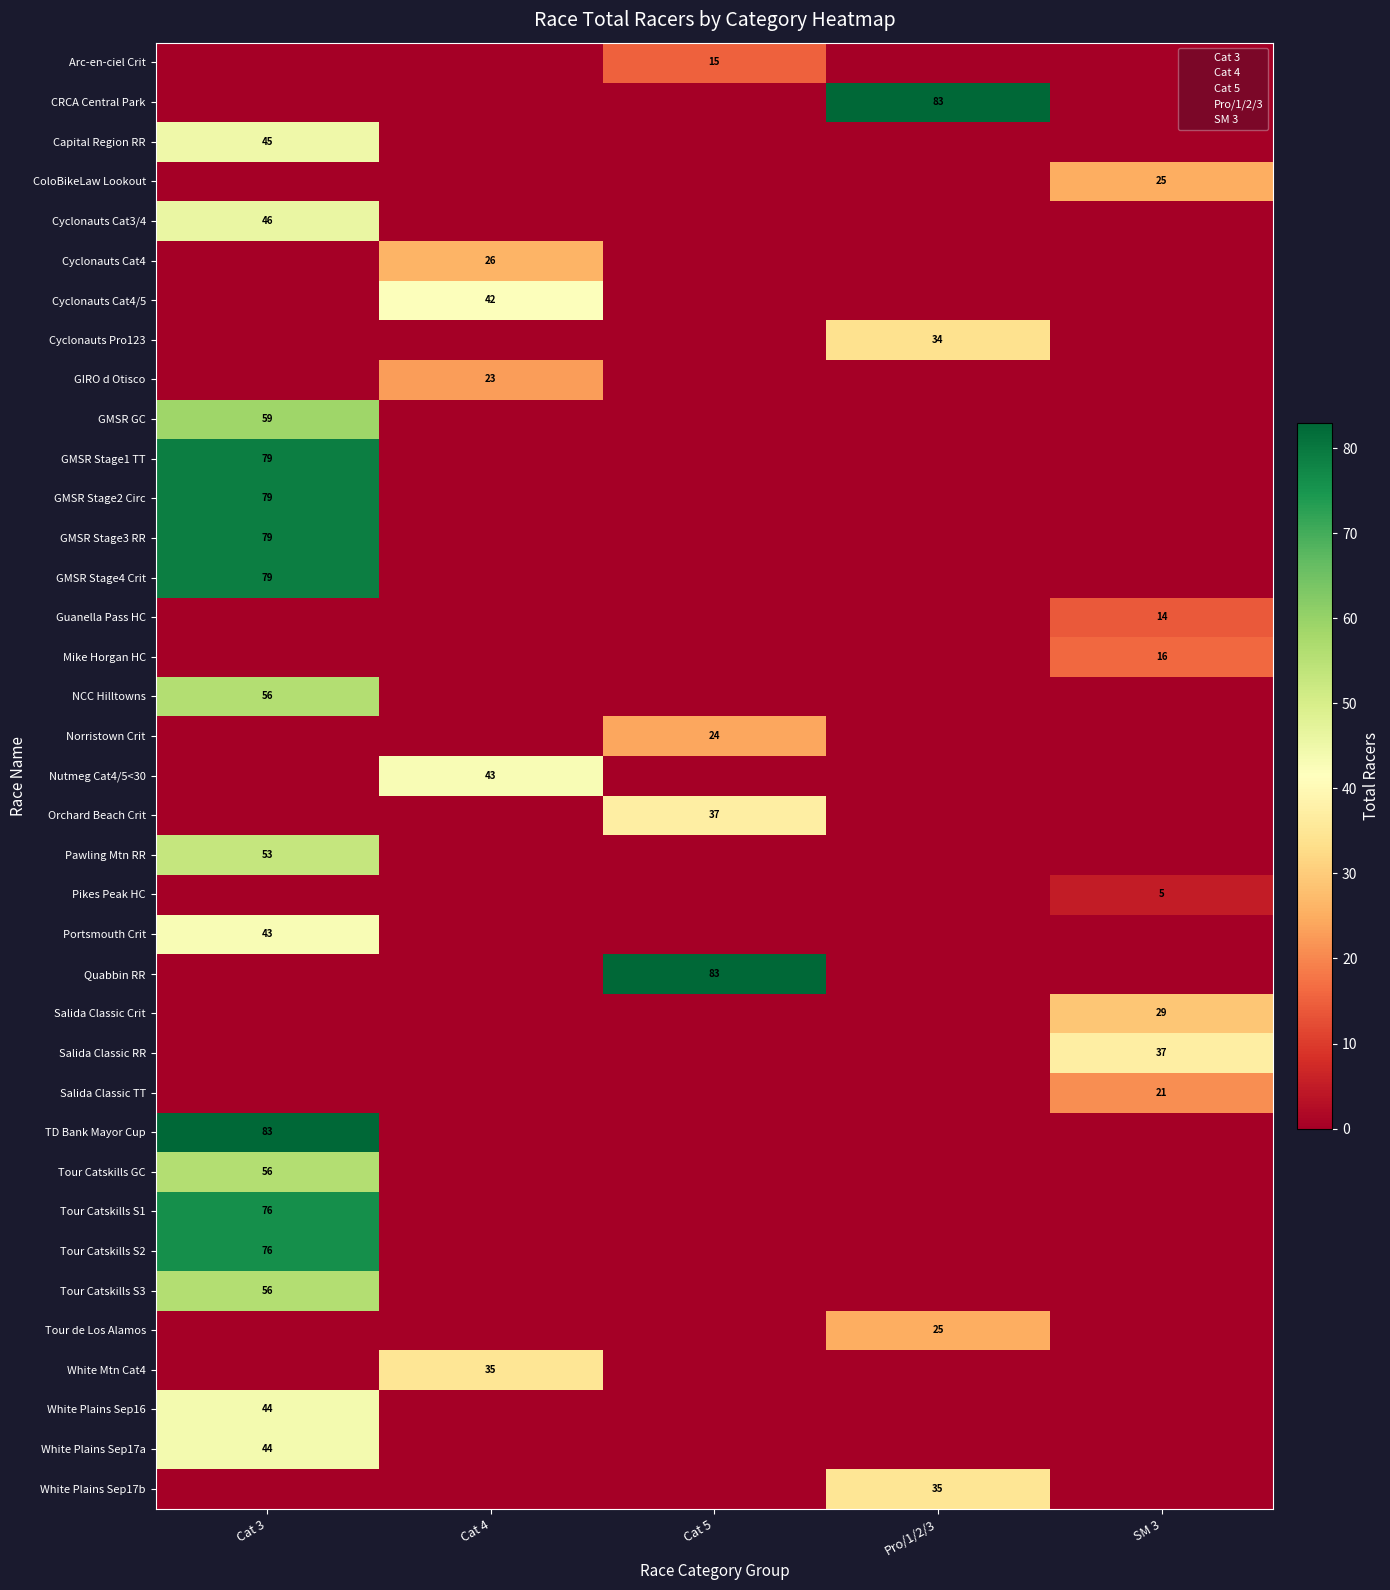

What is the sum of all Mike Horgan HC values?

16